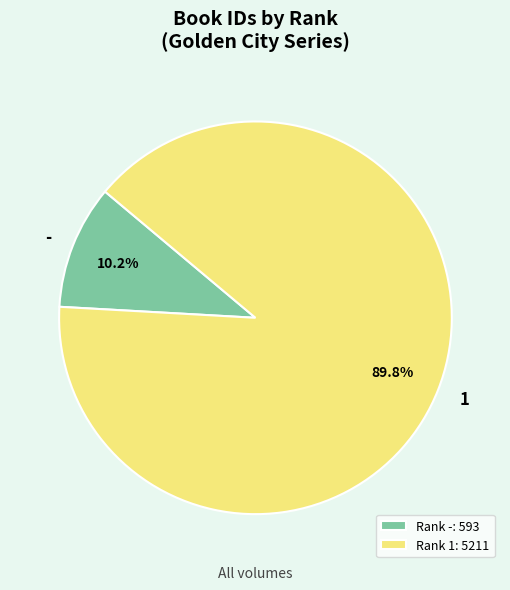

How much of the chart is everything except -?

89.8%